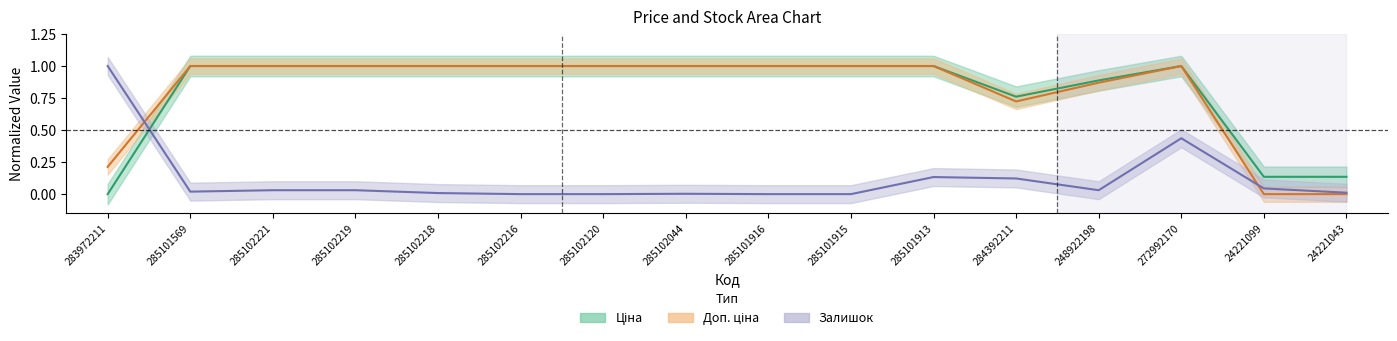

How many lines are shown in the chart?

3